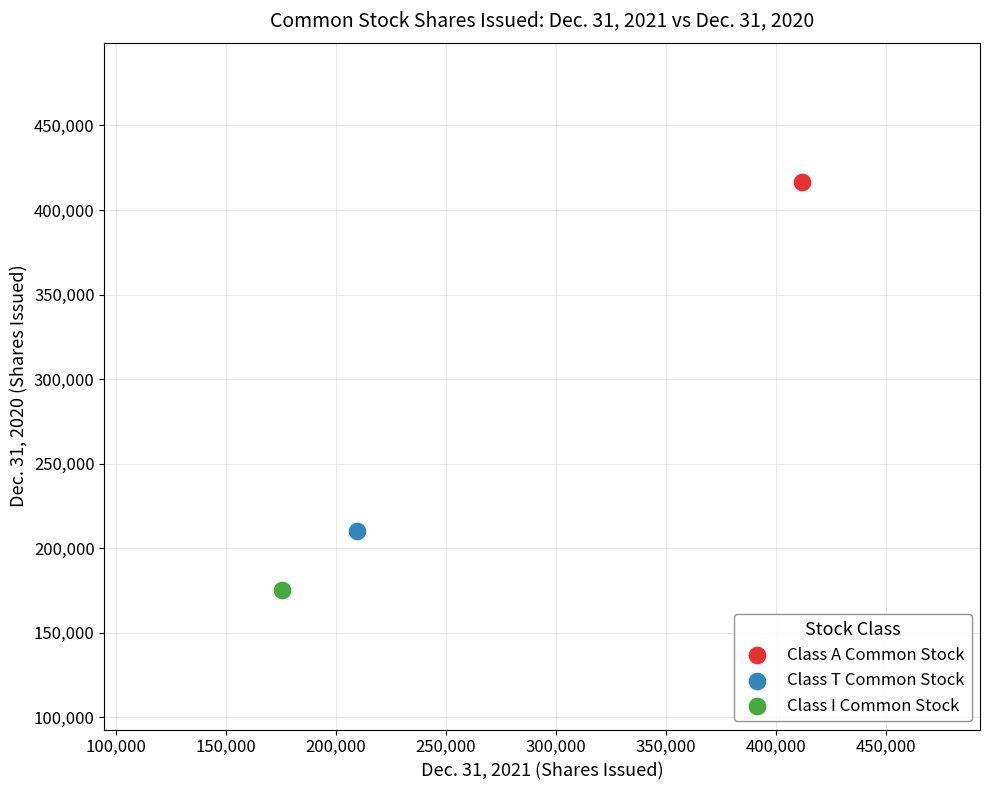

What are all the series names shown in the legend?

Class A Common Stock, Class T Common Stock, Class I Common Stock